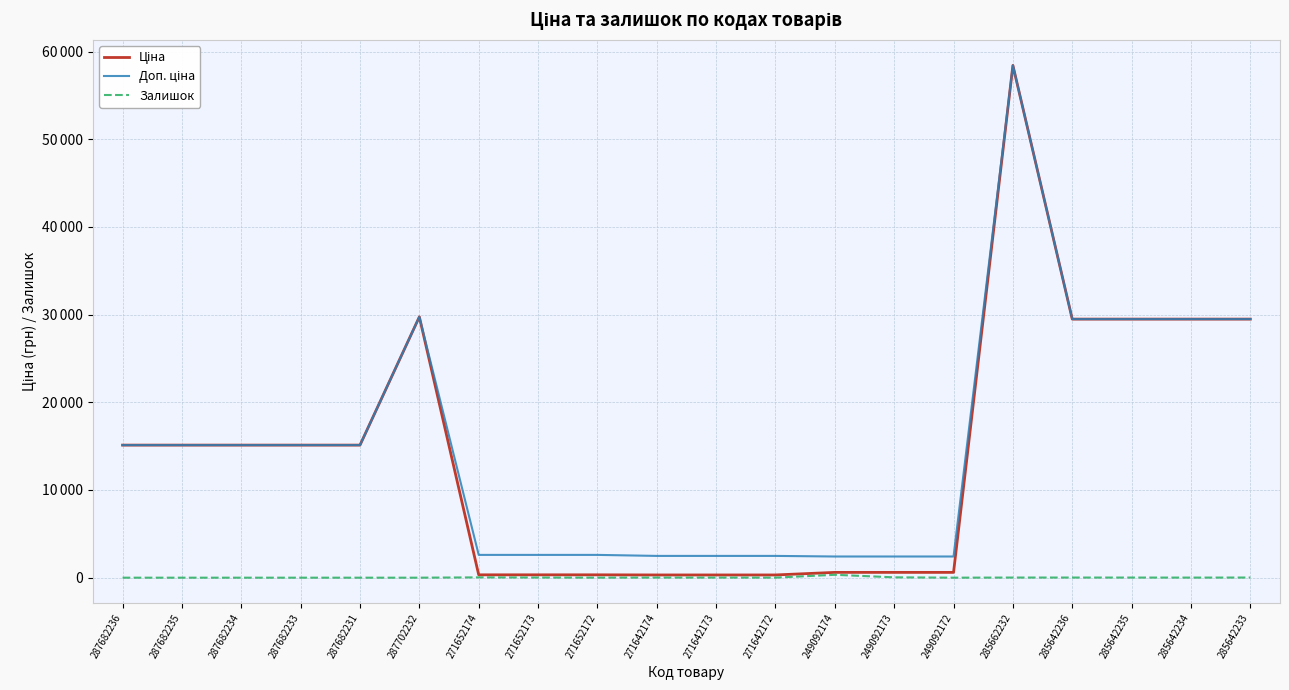

How many values in the Ціна series exceed 15120?

6